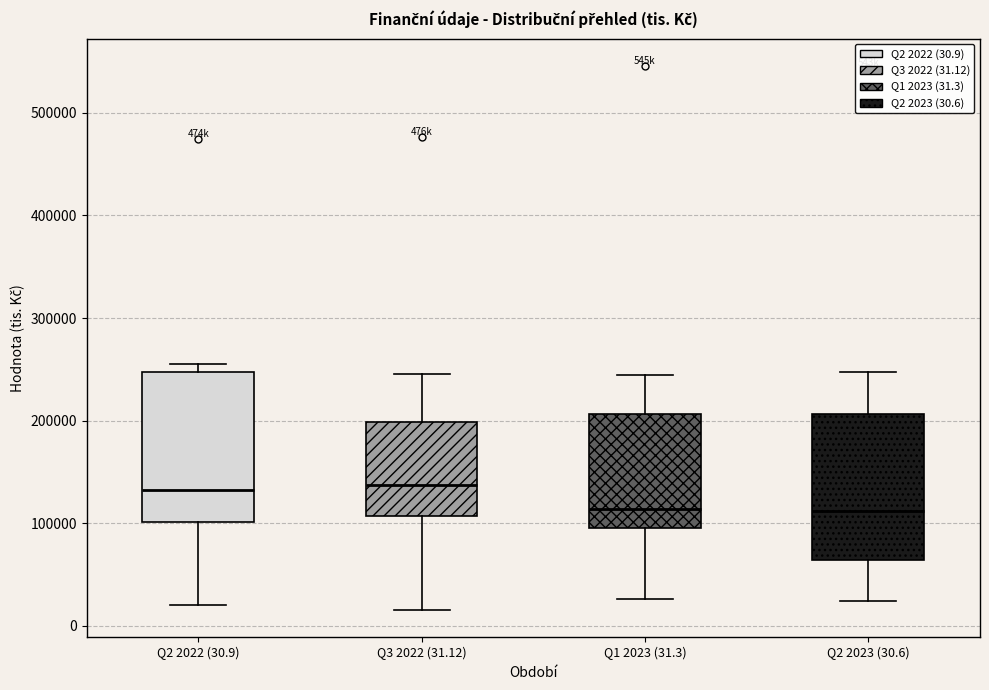

Where does the lower whisker of the box for Q2 2023 (30.6) end on the y-axis? The values are not printed on the chart, so give them approximately, as read against the axis.

20000